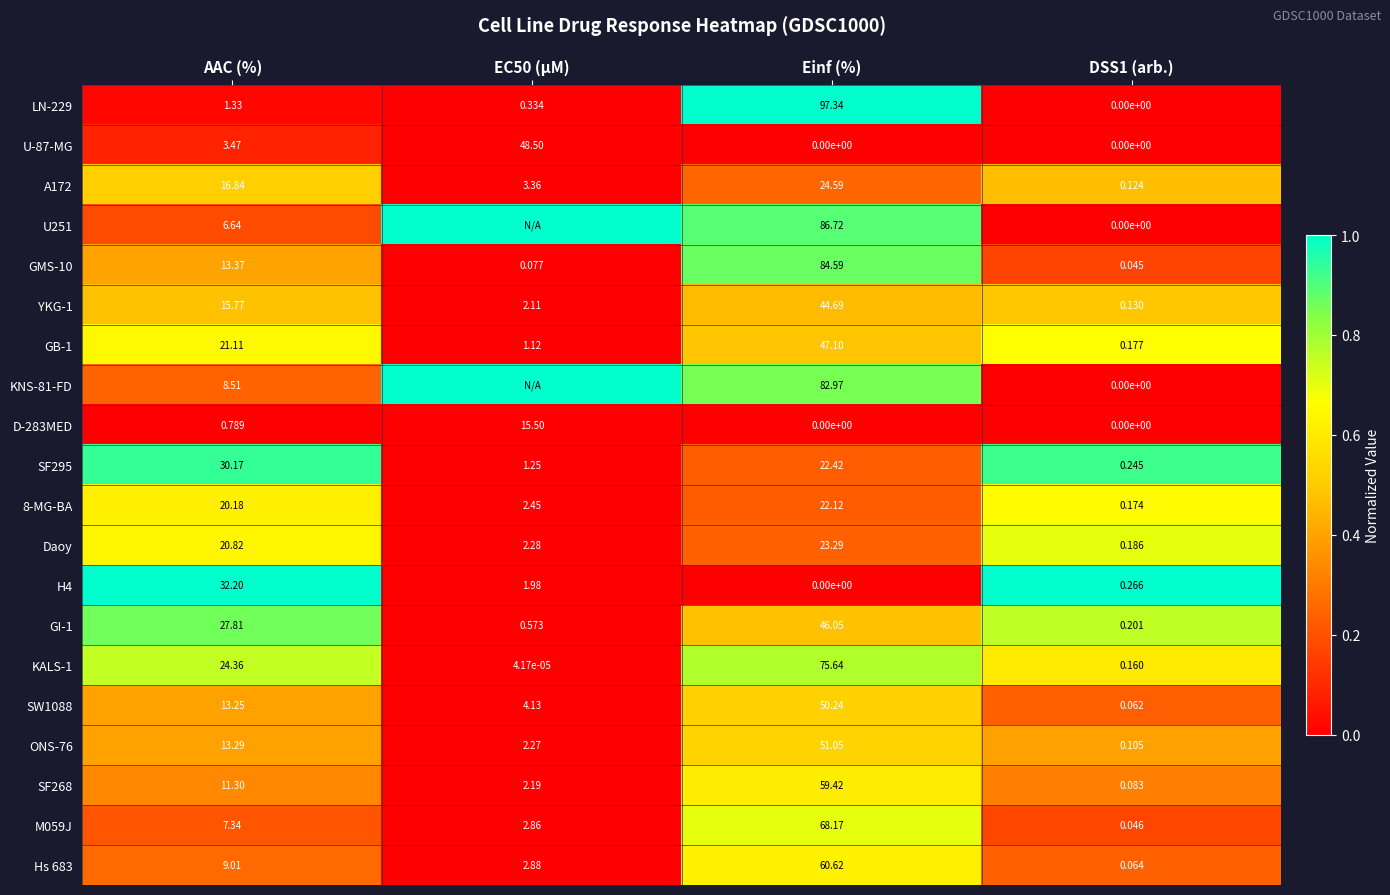

Is the value of Daoy at EC50 (µM) greater than the value of GMS-10 at Einf (%)?

No